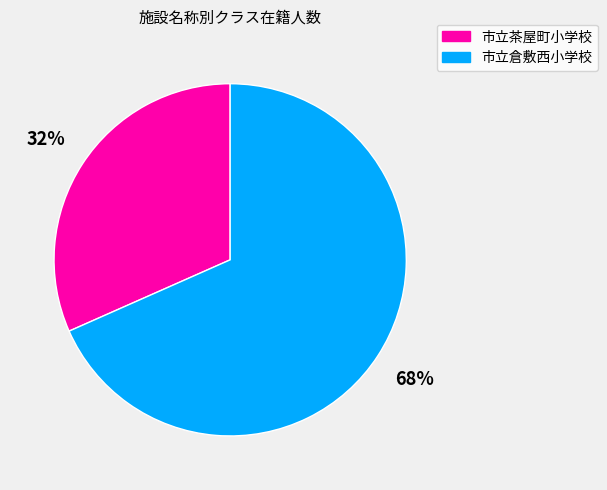

Is 市立茶屋町小学校 the majority of the pie?

No